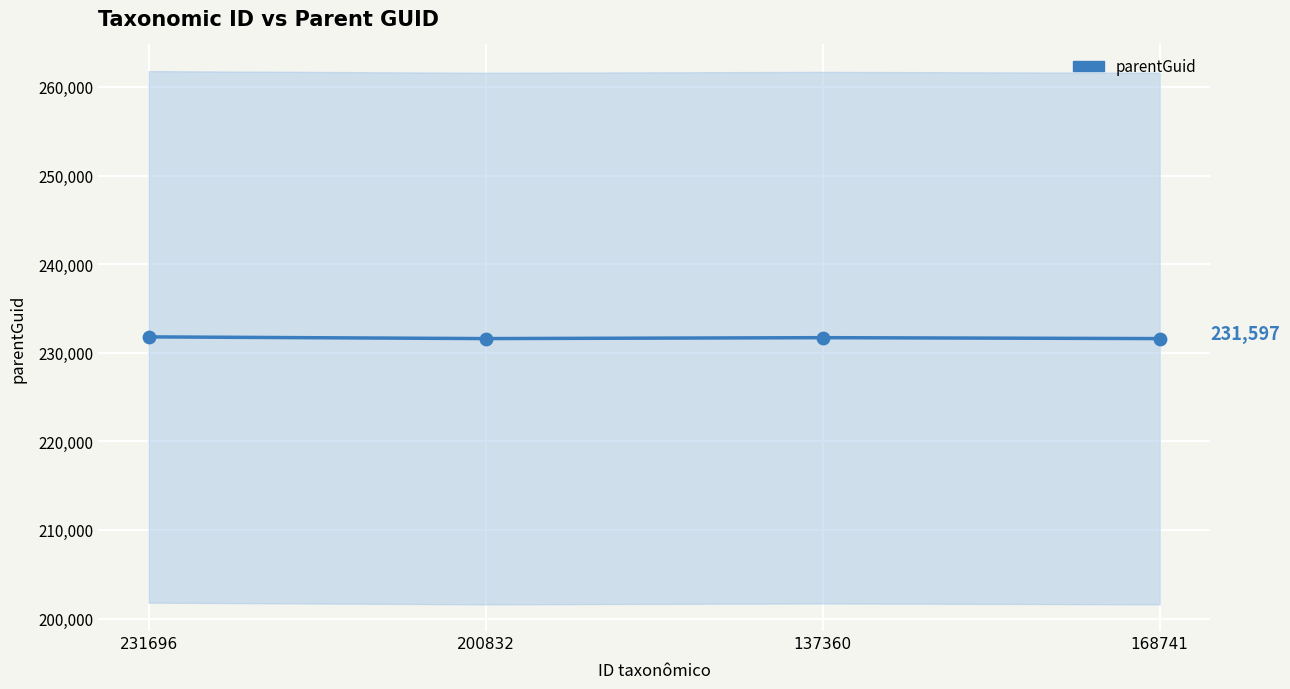

What is the ratio of the value at 200832 to the value at 137360?

1.0